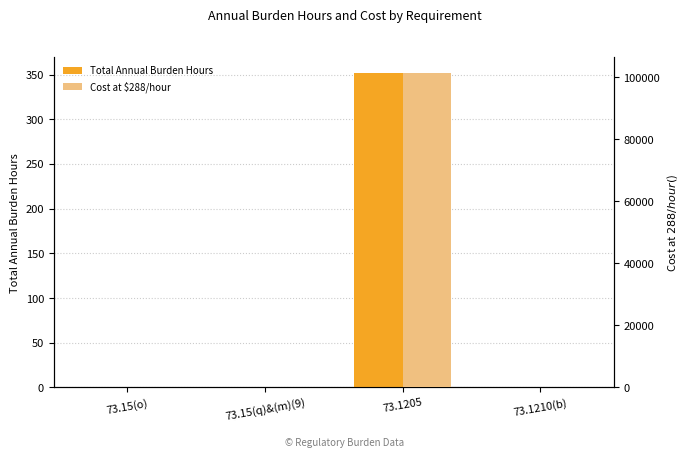

Which series has the largest total across all categories?

Cost at $288/hour